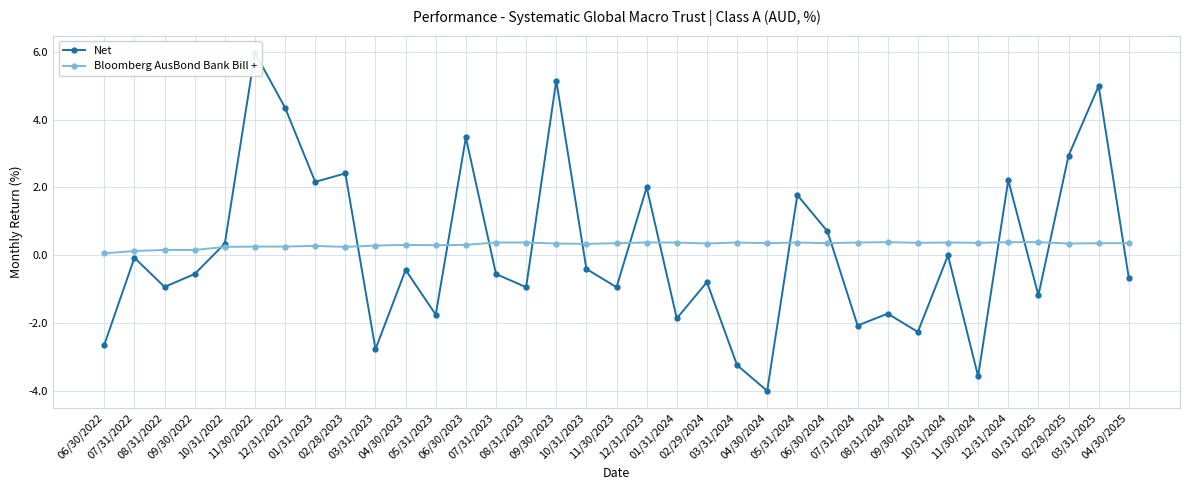

What are all the series names shown in the legend?

Net, Bloomberg AusBond Bank Bill +